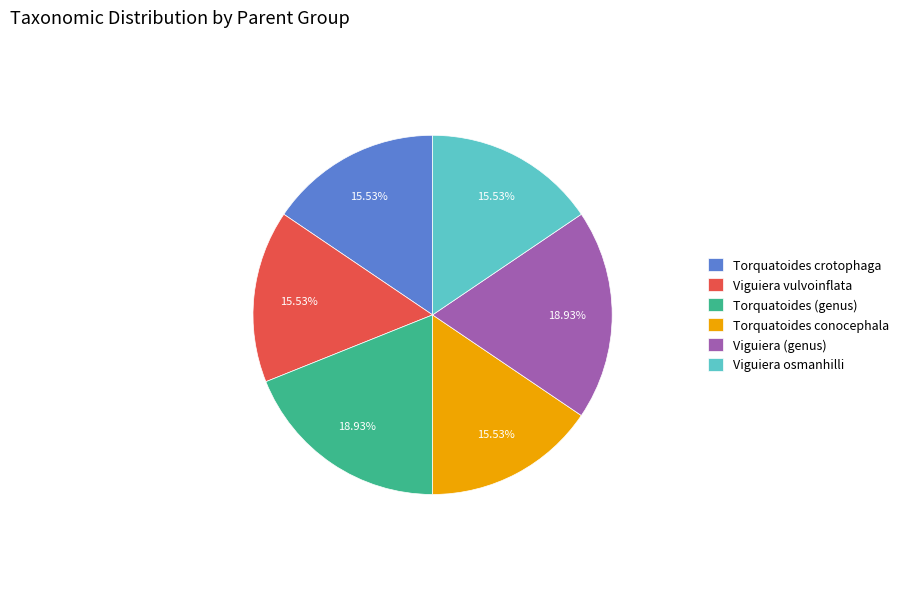

Is it true that Torquatoides (genus) is 19% of the pie?

True